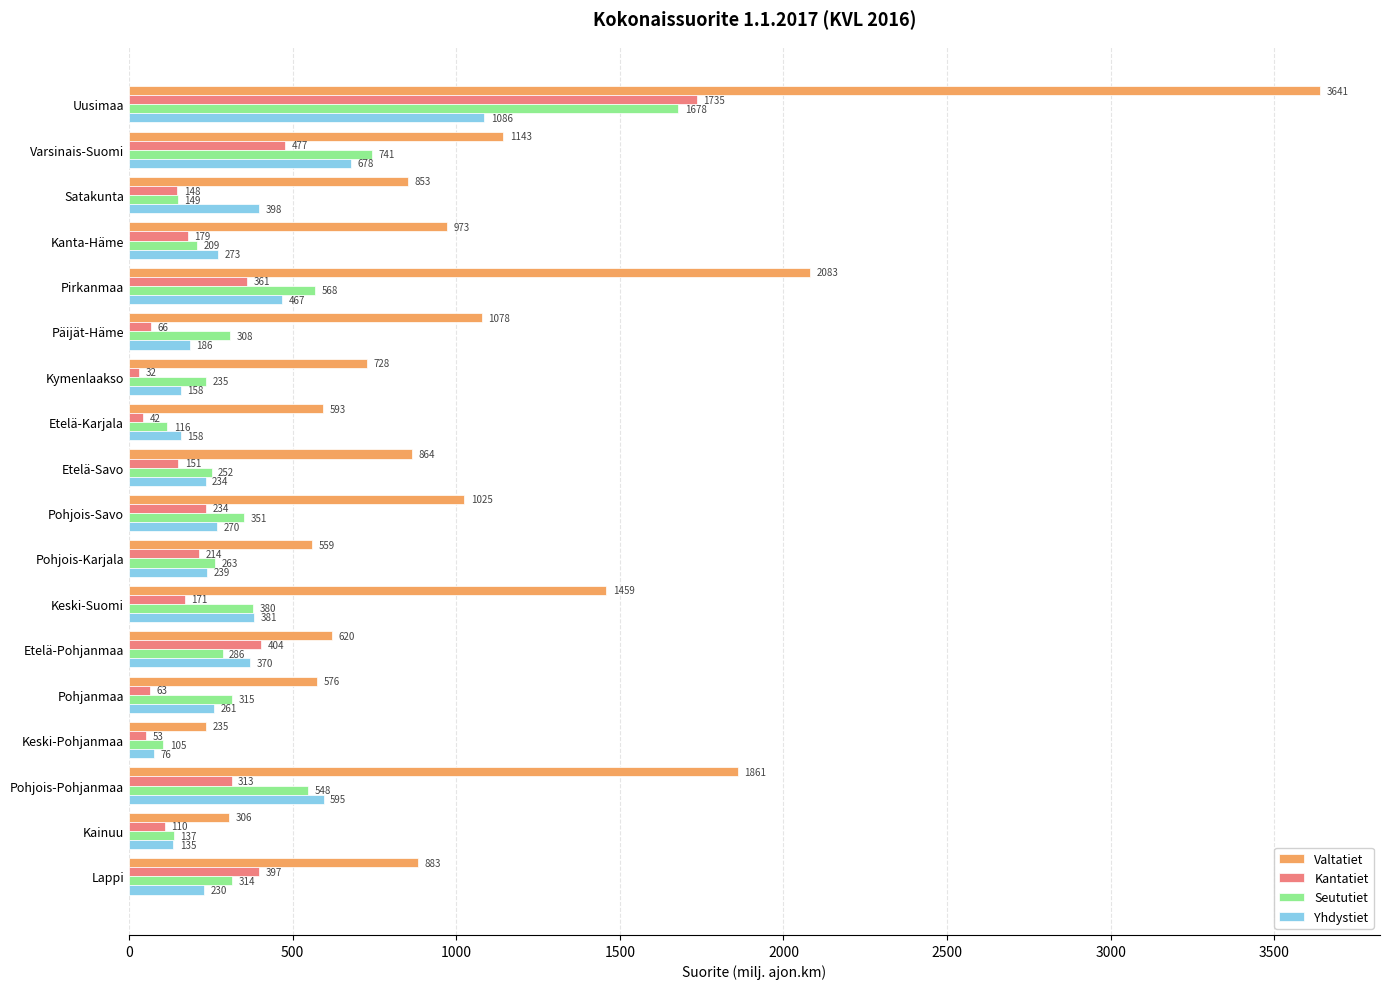

What is the sum of all Seututiet values?

6955.0